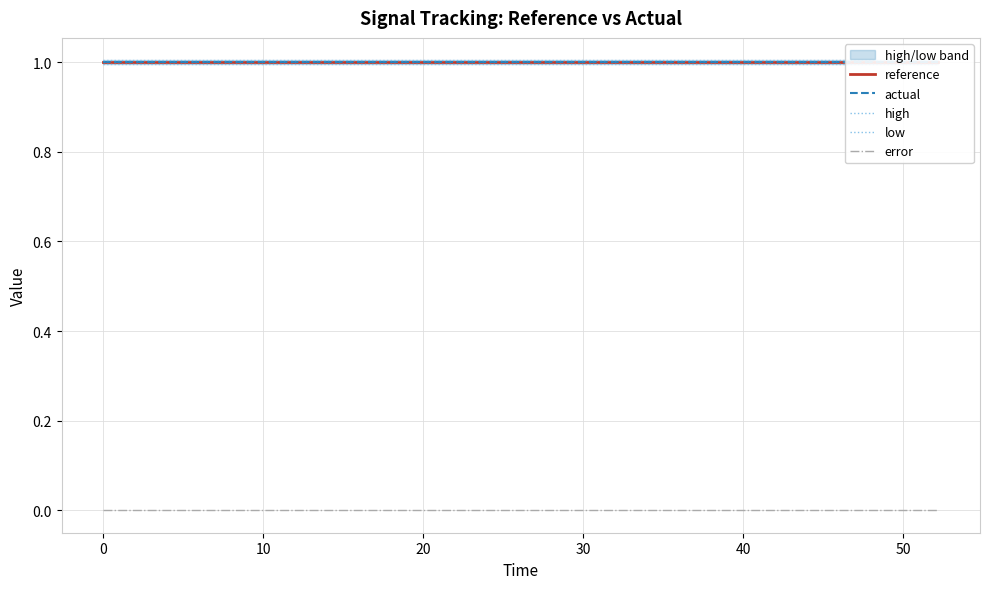

What are all the series names shown in the legend?

reference, actual, high, low, error